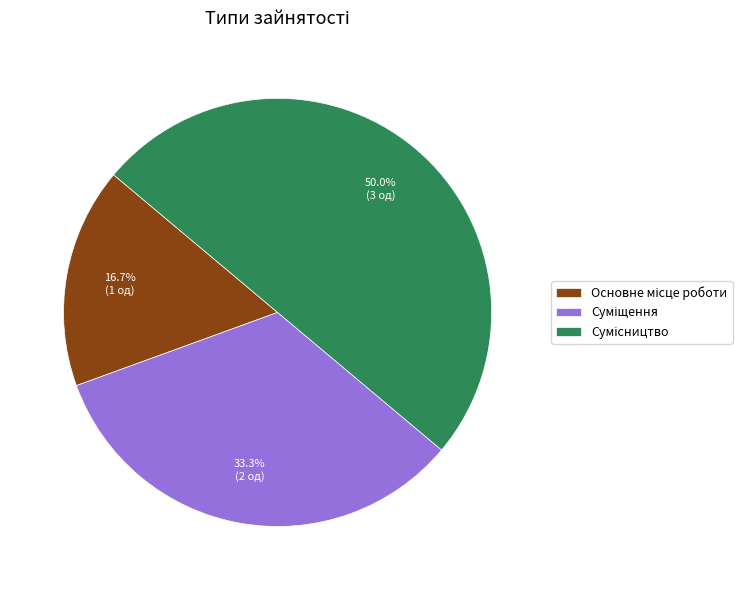

True or false: Суміщення accounts for 46% of the total.

False